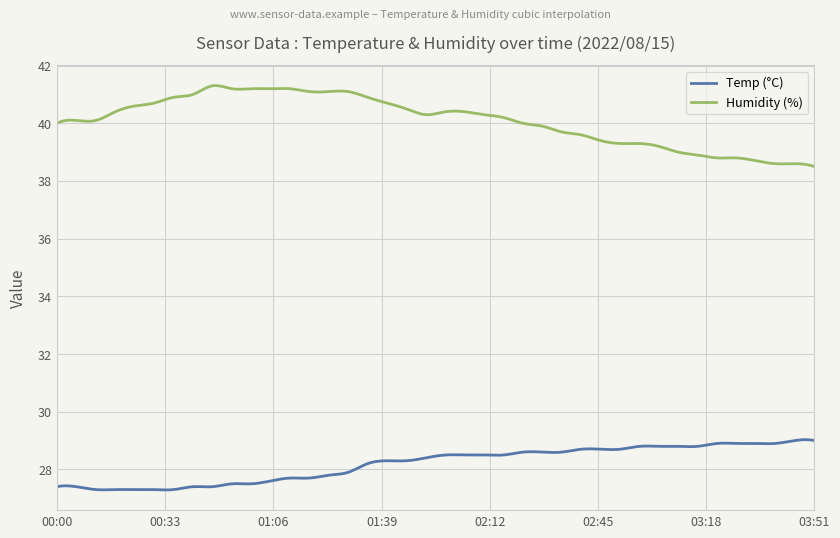

What is the smallest value displayed?

27.3